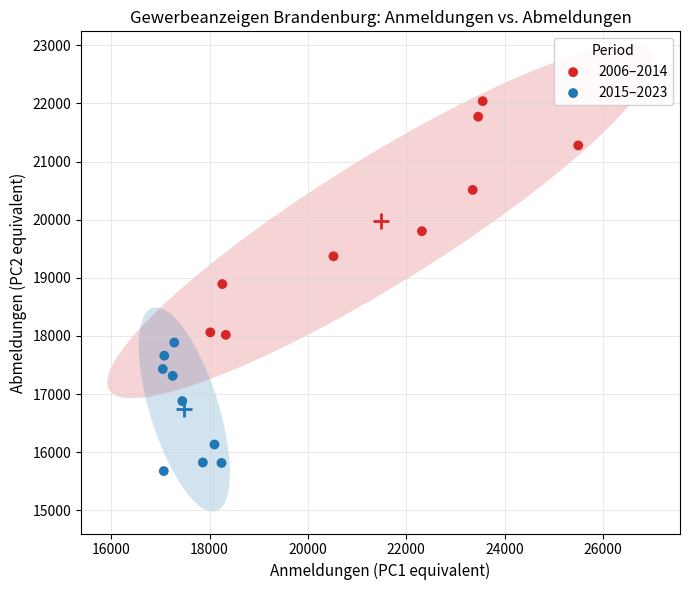

Which series has the widest spread of Y values?

2006–2014